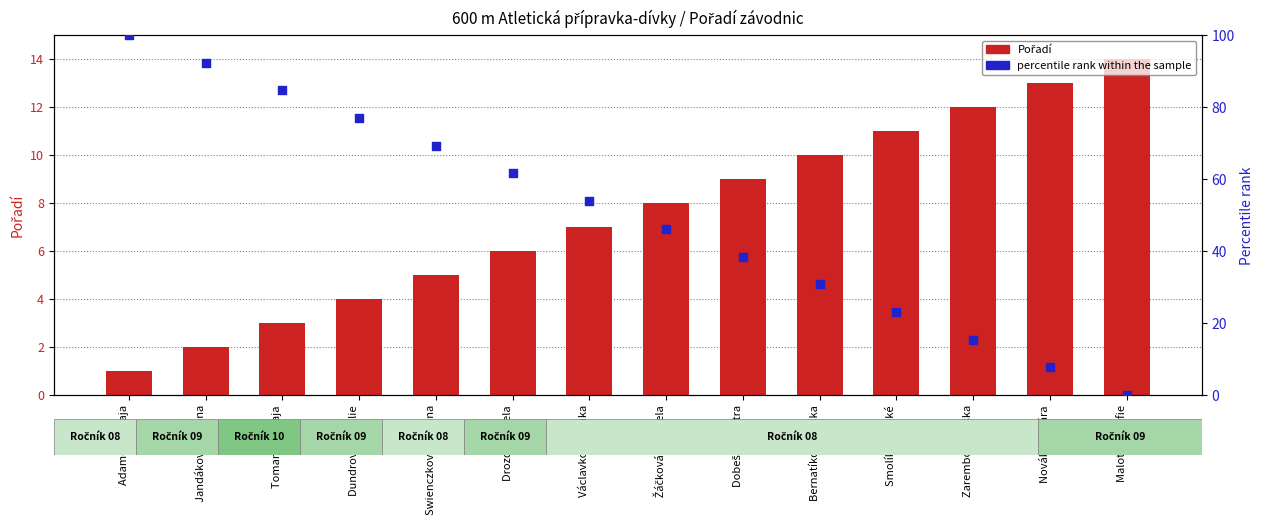

What is the total value across all series at Dundrová Natálie?

80.9